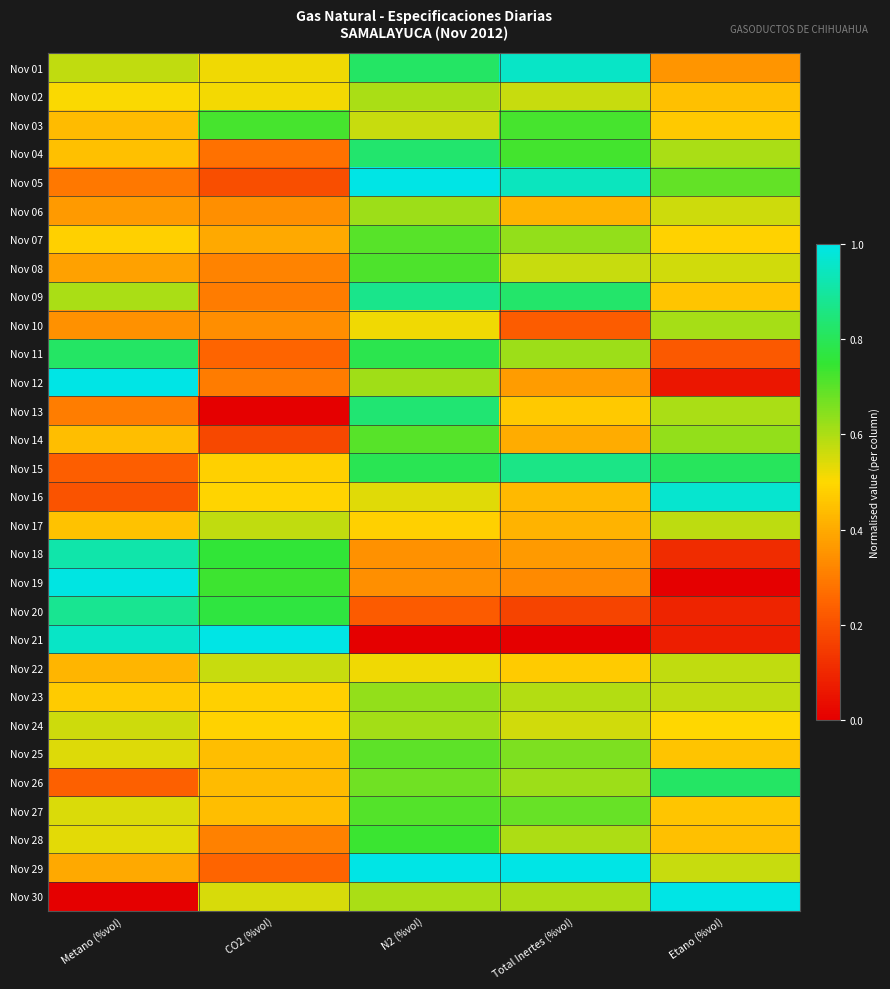

Which has a higher value, CO2 (%vol) or Total Inertes (%vol)?

Total Inertes (%vol)